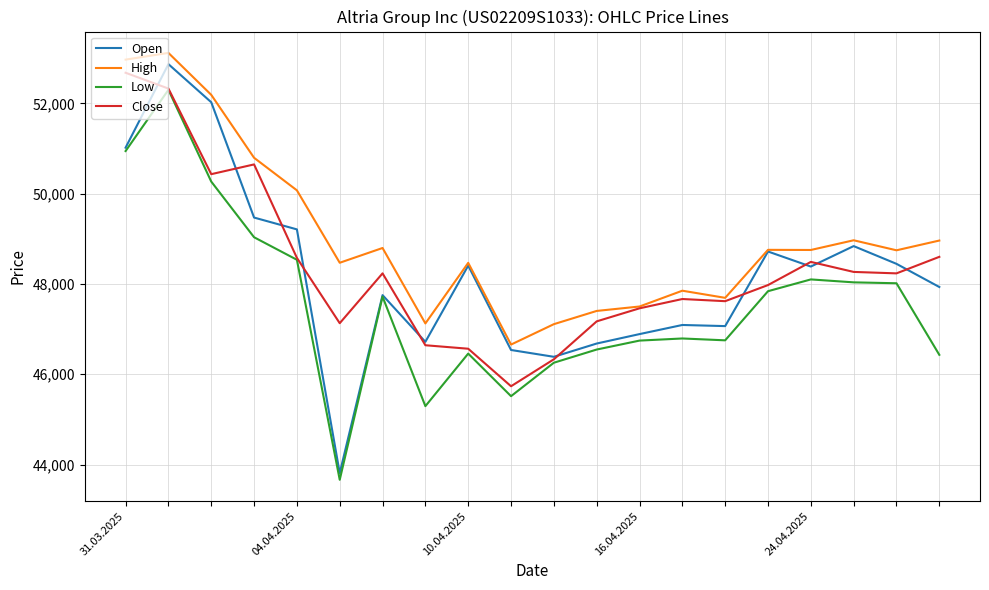

Which series has the largest total across all categories?

High